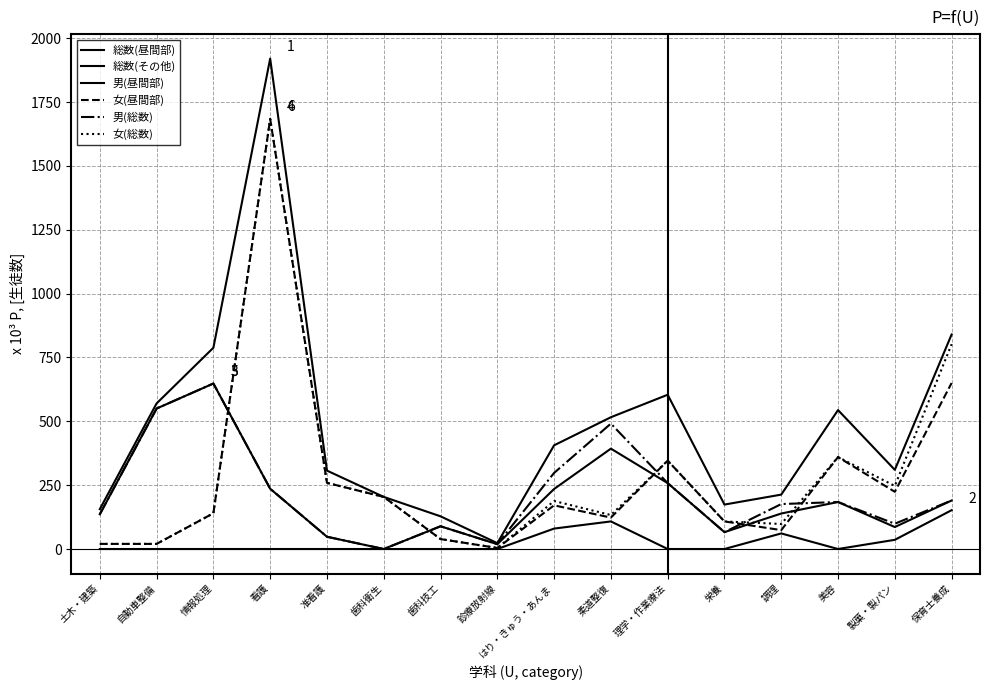

At how many categories does at least one series exceed 352?

8